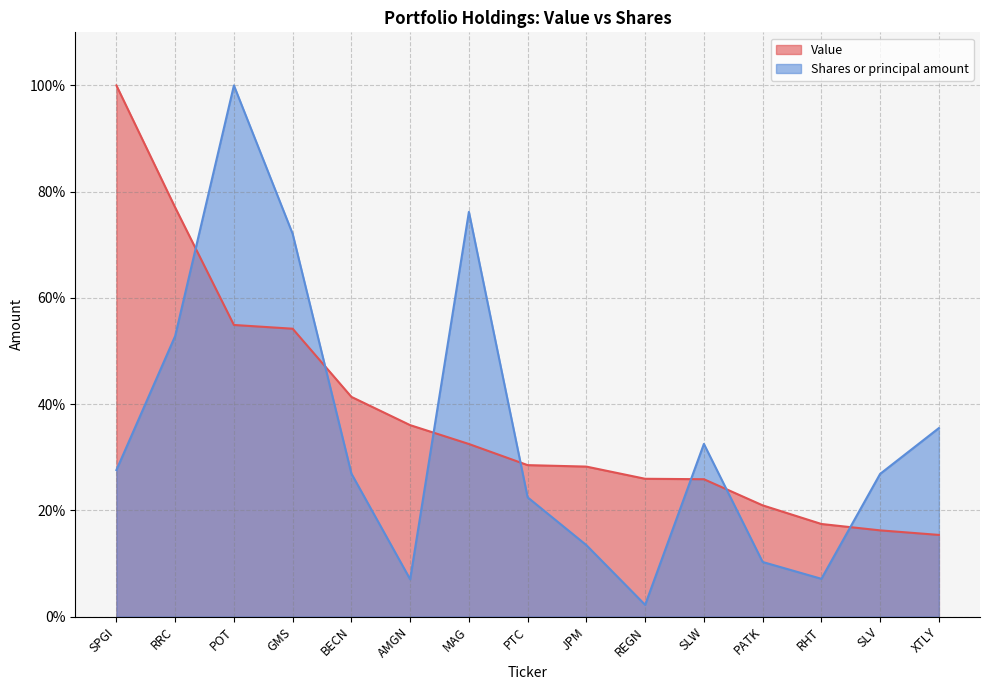

Between SPGI and RRC, which series saw the biggest shift?

Shares or principal amount